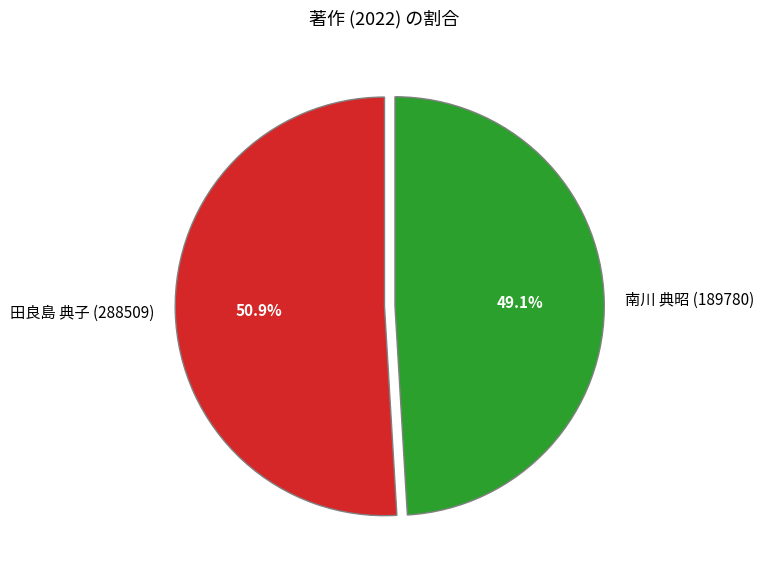

What percentage is NOT represented by 南川 典昭 (189780)?

50.9%